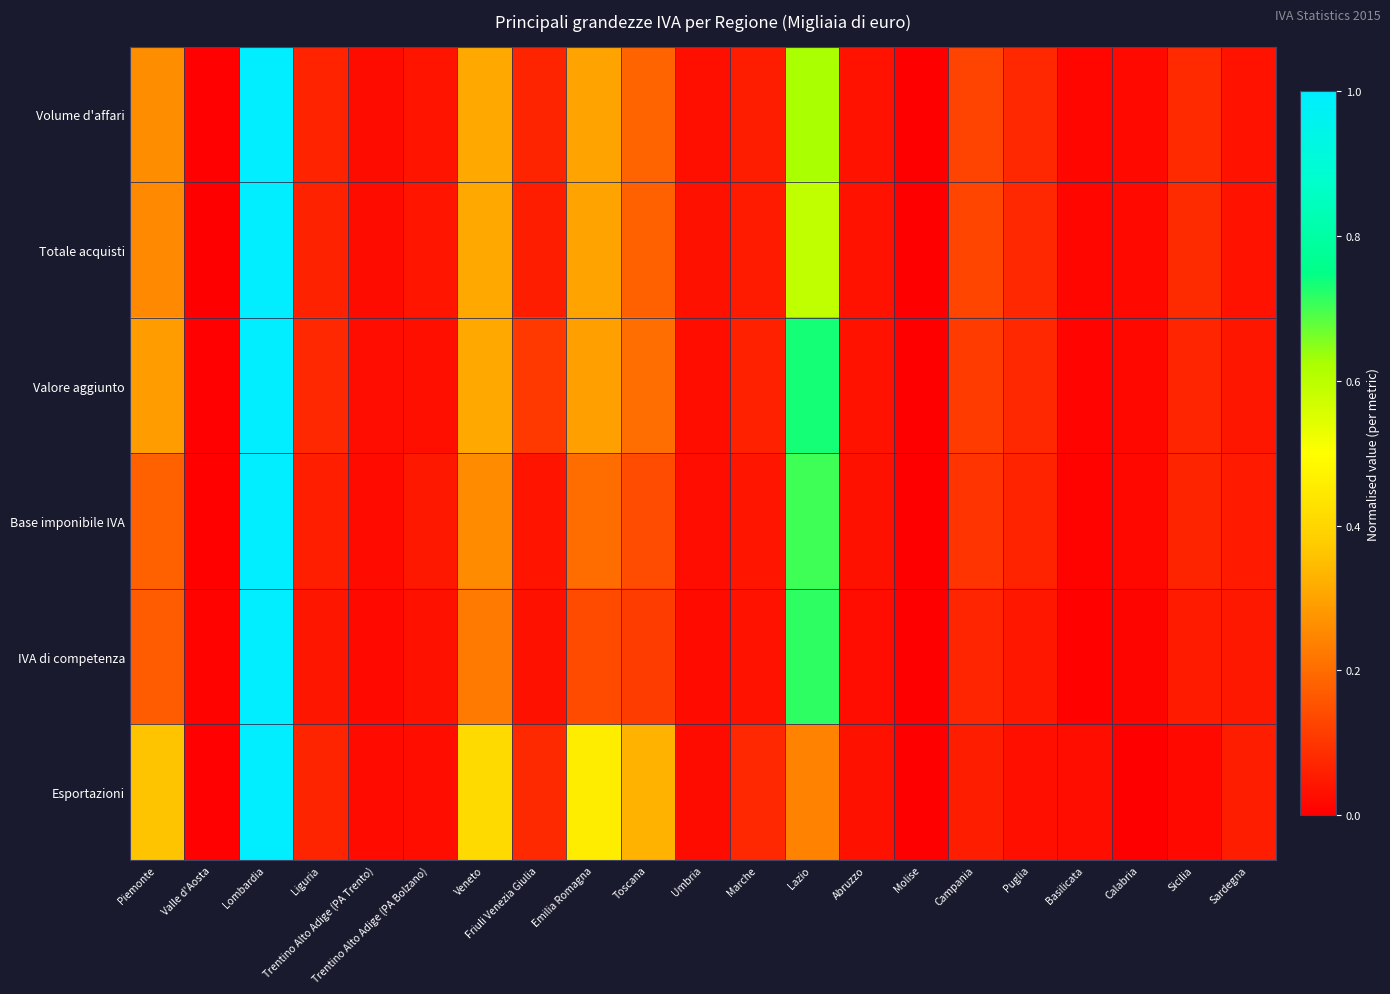

Between Emilia Romagna and Campania, which is larger?

Emilia Romagna